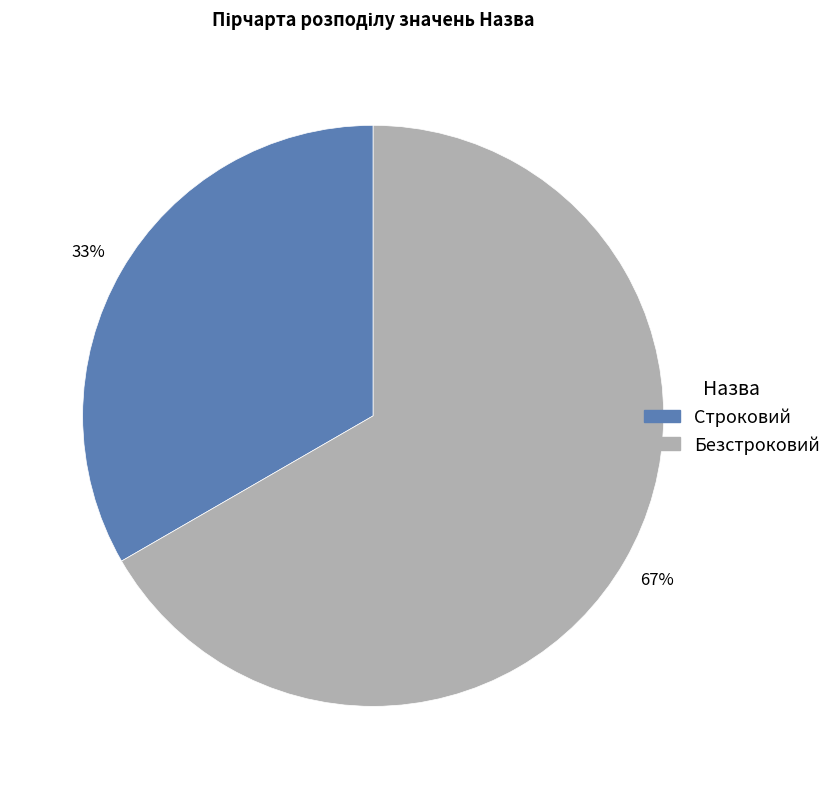

Combined, do Безстроковий and Строковий account for over 50%?

Yes